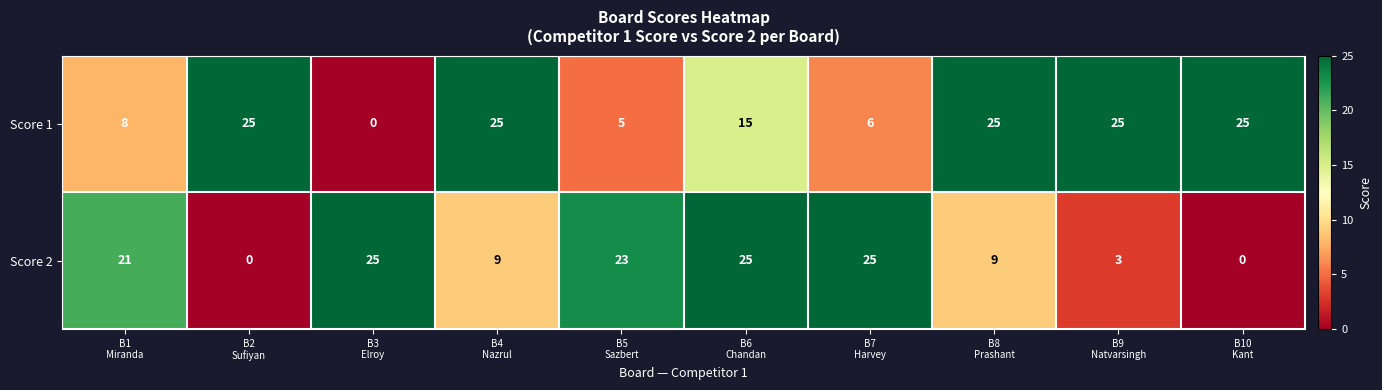

List the series in order of their overall mean, lowest first.

Score 2, Score 1